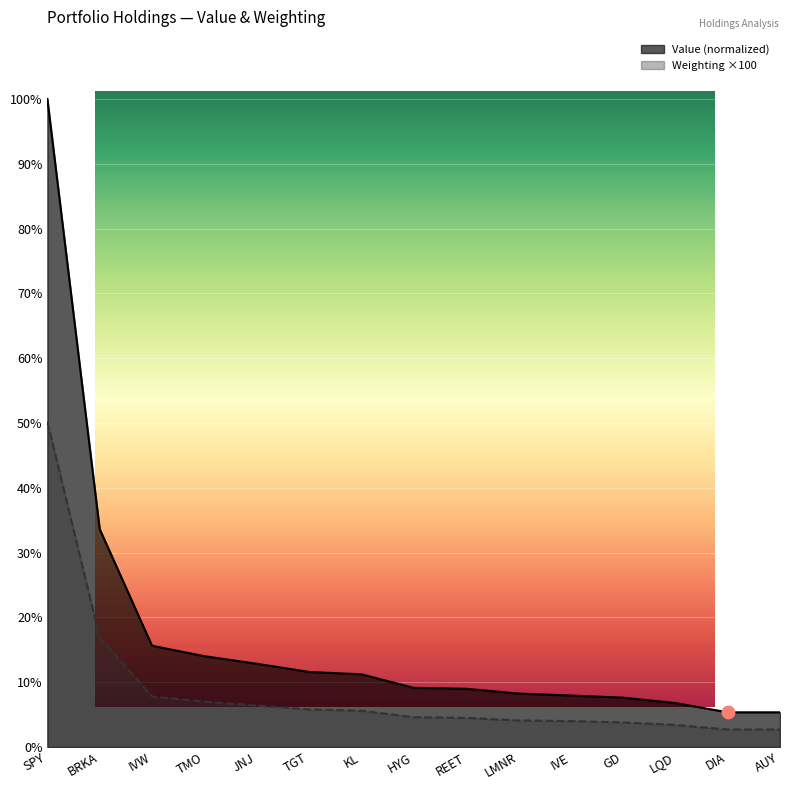

At how many categories does at least one series exceed 92?

1